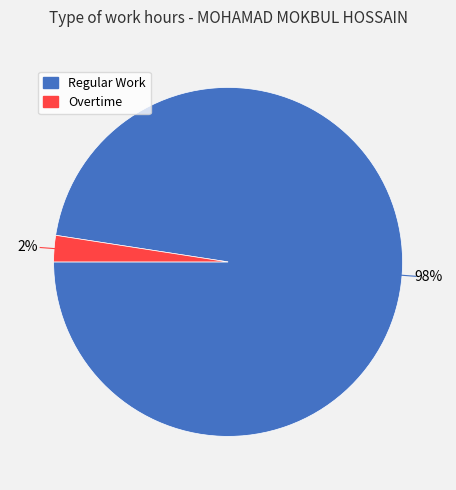

How many segments does this pie chart have?

2